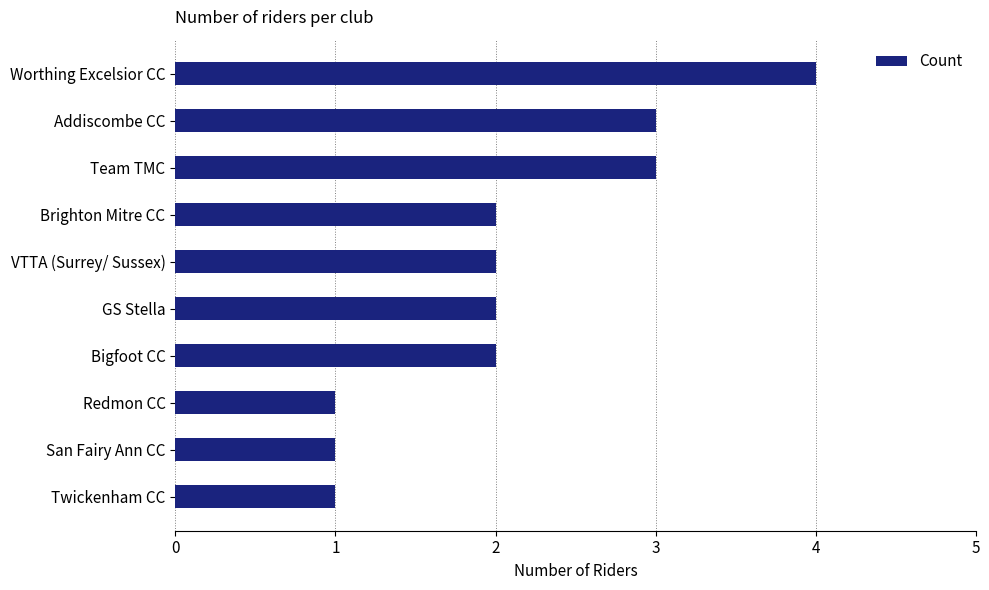

What is the label of the 7th bar from the top?

Bigfoot CC